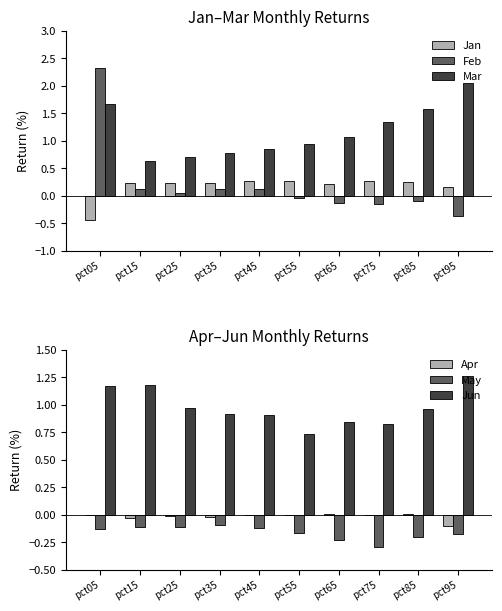

What is the value of the Jun bar at the 5th from the left?

0.9